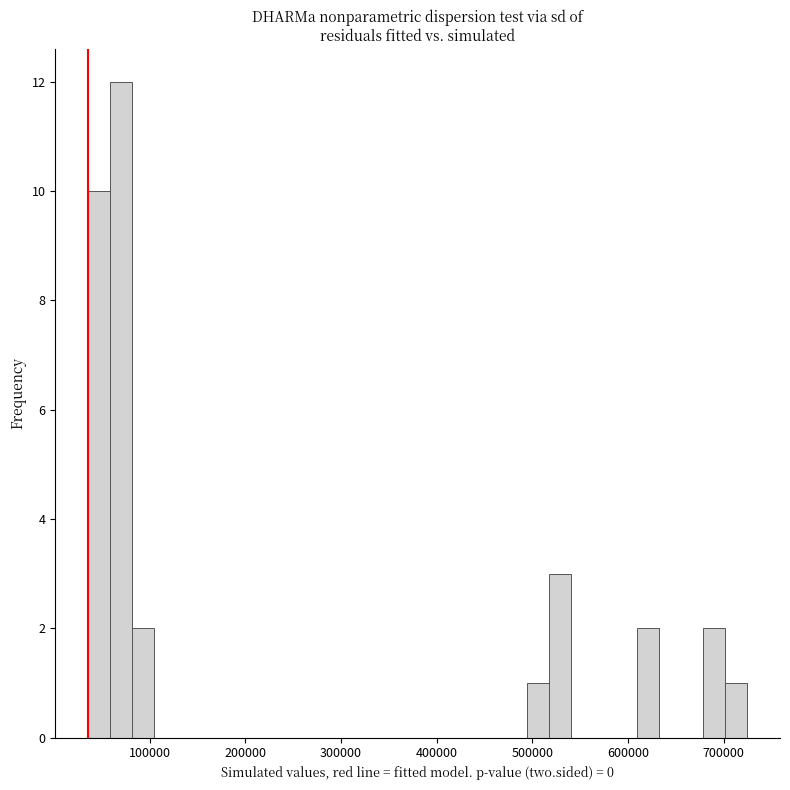

Read against the x-axis, roughly where is the centre of the tallest bar?

70000